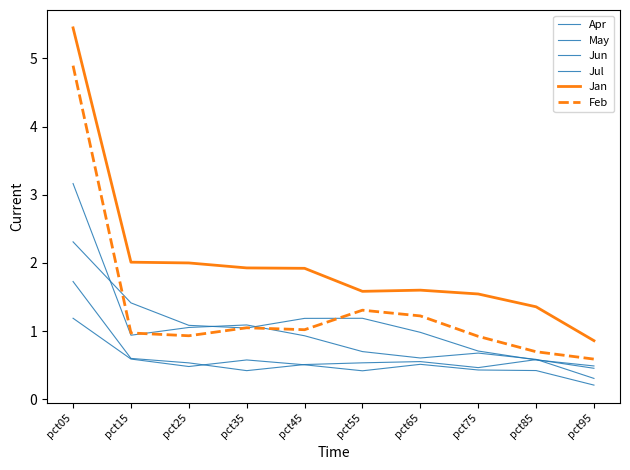

In Feb, how many points are higher than both neighbors (excluding endpoints)?

2